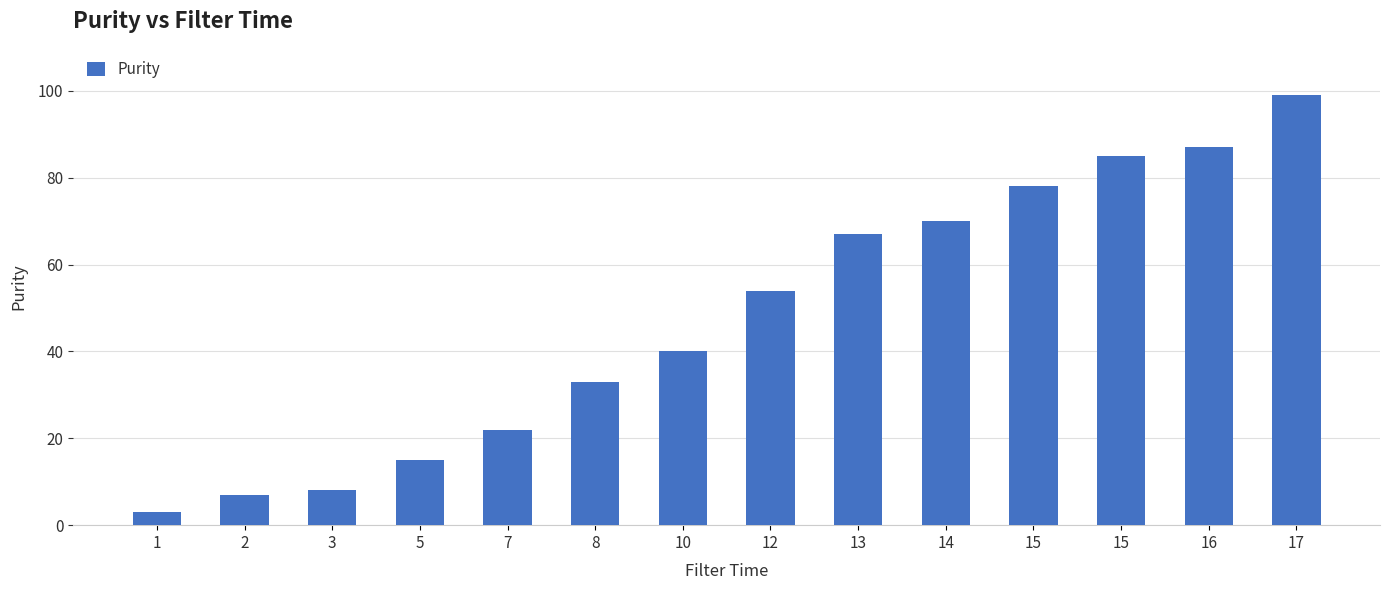

What is the change in value from 15 to 15?

+7